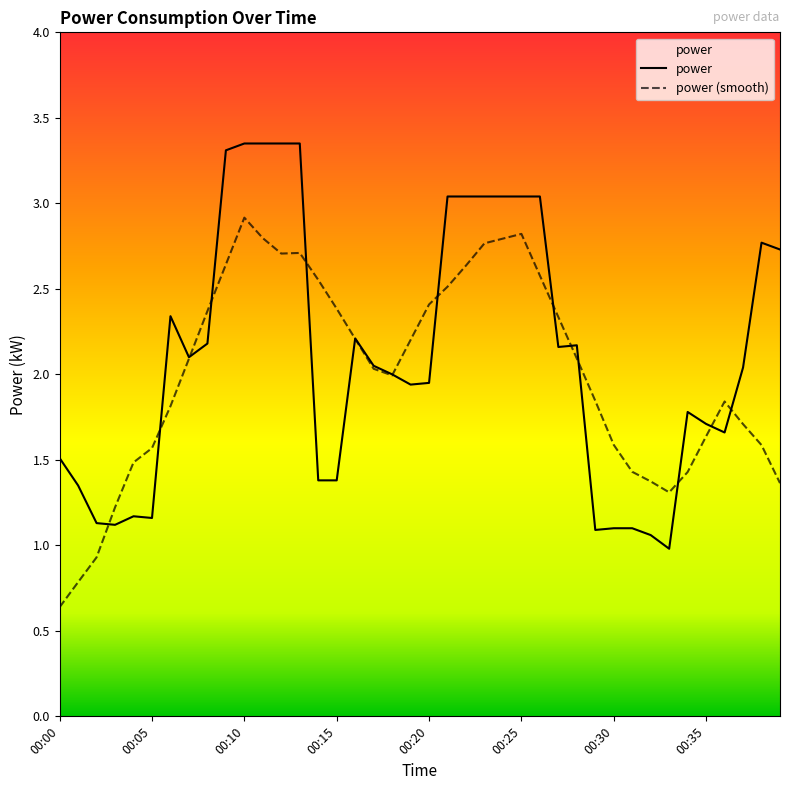

What is the smallest value displayed?

0.6